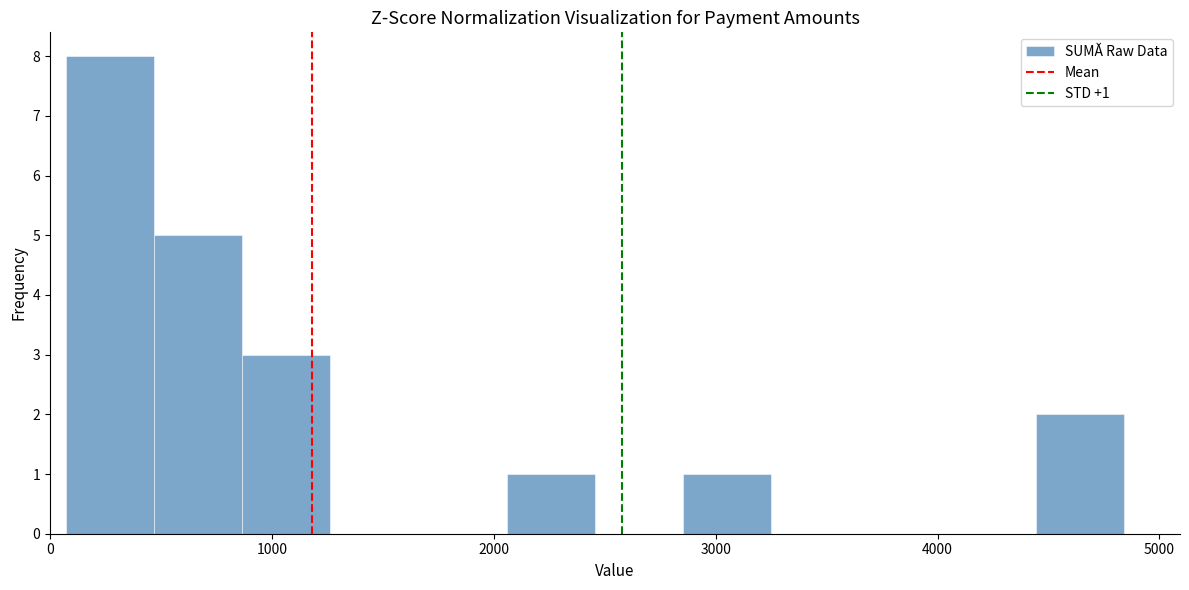

Read against the x-axis, roughly where is the centre of the tallest bar?

300